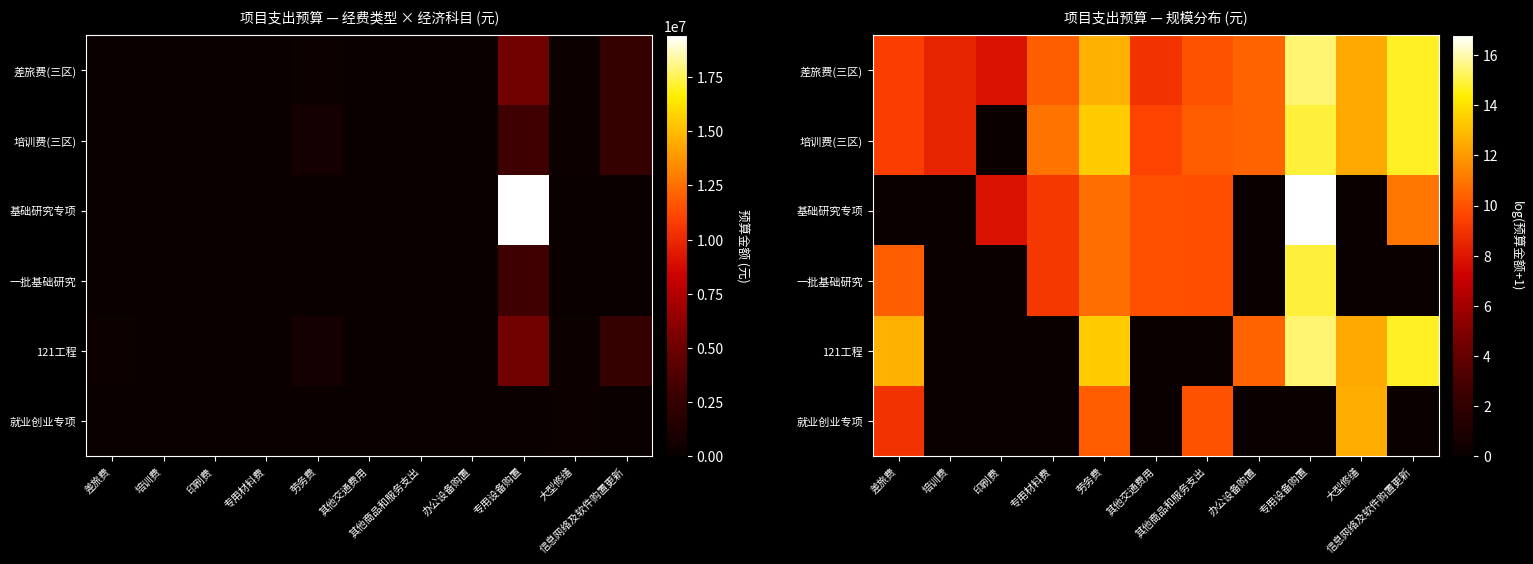

List the series in order of their peak value, lowest first.

就业创业专项, 培训费(三区), 一批基础研究, 差旅费(三区), 121工程, 基础研究专项